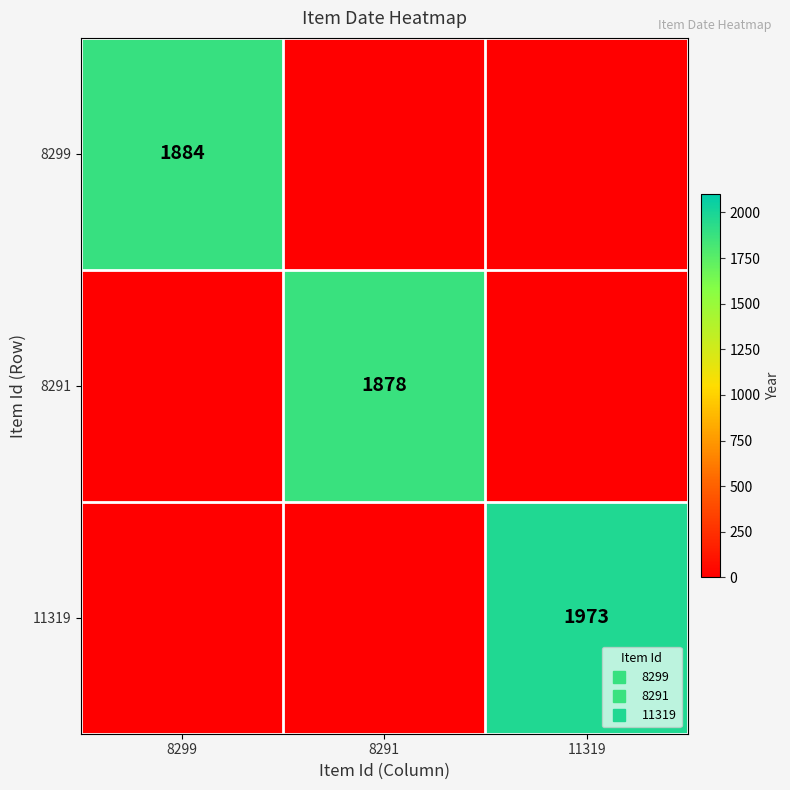

Which label corresponds to the smallest value in the chart?

8291